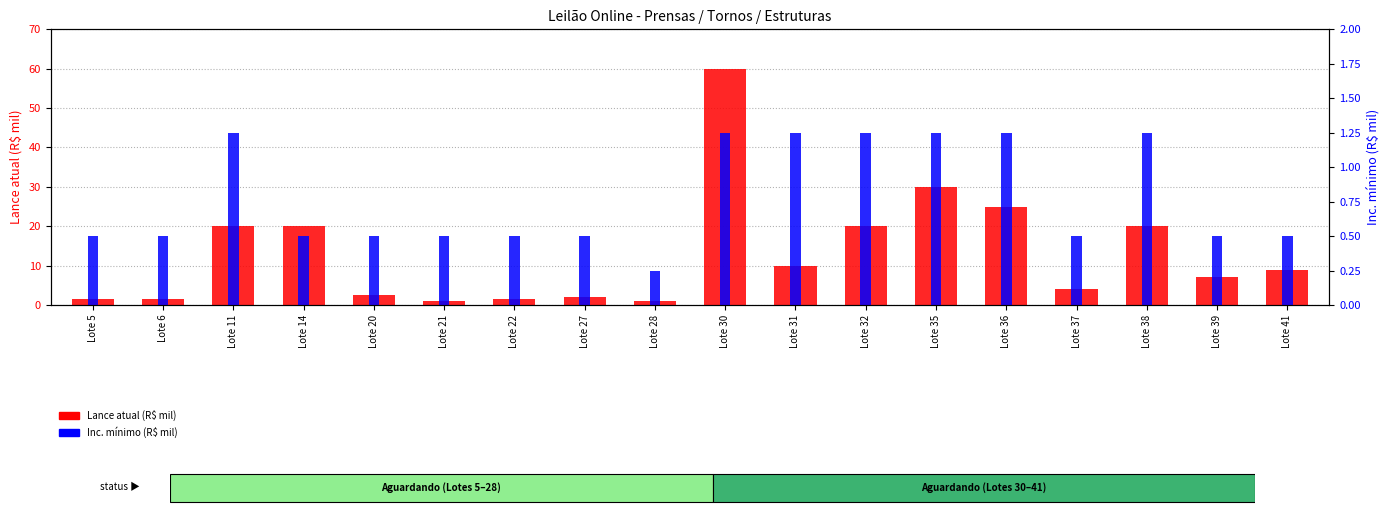

Between Lote 5 and Lote 31, which series saw the biggest shift?

Lance atual (R$ mil)